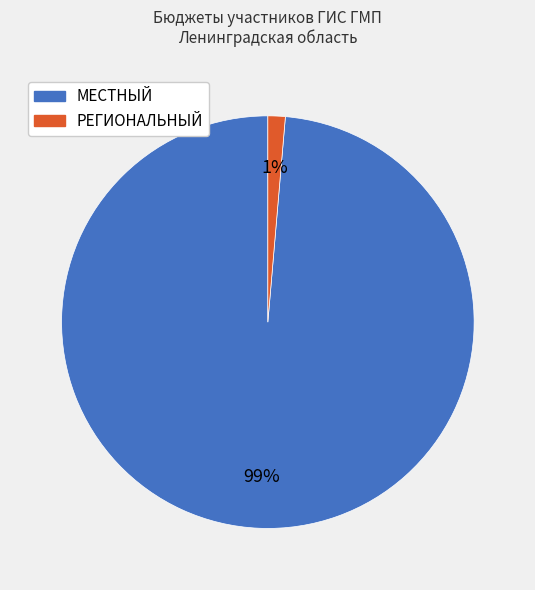

Is the sum of РЕГИОНАЛЬНЫЙ and МЕСТНЫЙ greater than half?

Yes